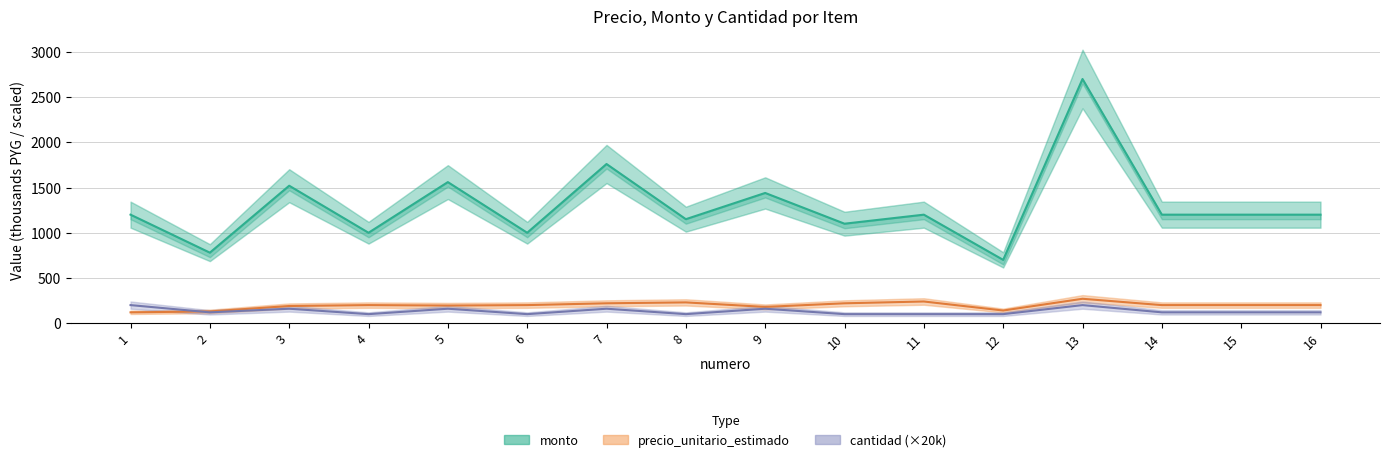

Which series has the widest spread of values?

monto